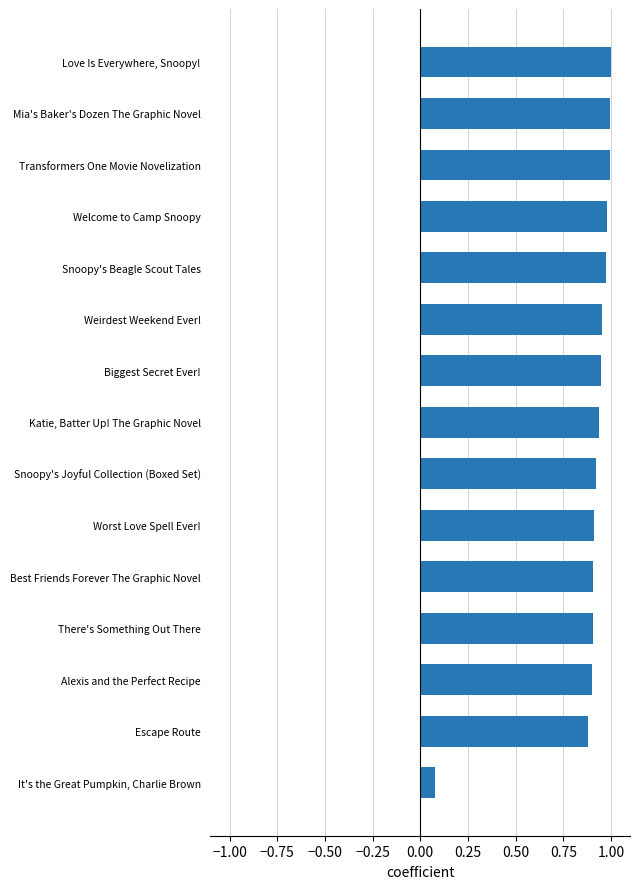

List the labels in order of value, smallest first.

It's the Great Pumpkin, Charlie Brown, Escape Route, Alexis and the Perfect Recipe, There's Something Out There, Best Friends Forever The Graphic Novel, Worst Love Spell Ever!, Snoopy's Joyful Collection (Boxed Set), Katie, Batter Up! The Graphic Novel, Biggest Secret Ever!, Weirdest Weekend Ever!, Snoopy's Beagle Scout Tales, Welcome to Camp Snoopy, Transformers One Movie Novelization, Mia's Baker's Dozen The Graphic Novel, Love Is Everywhere, Snoopy!